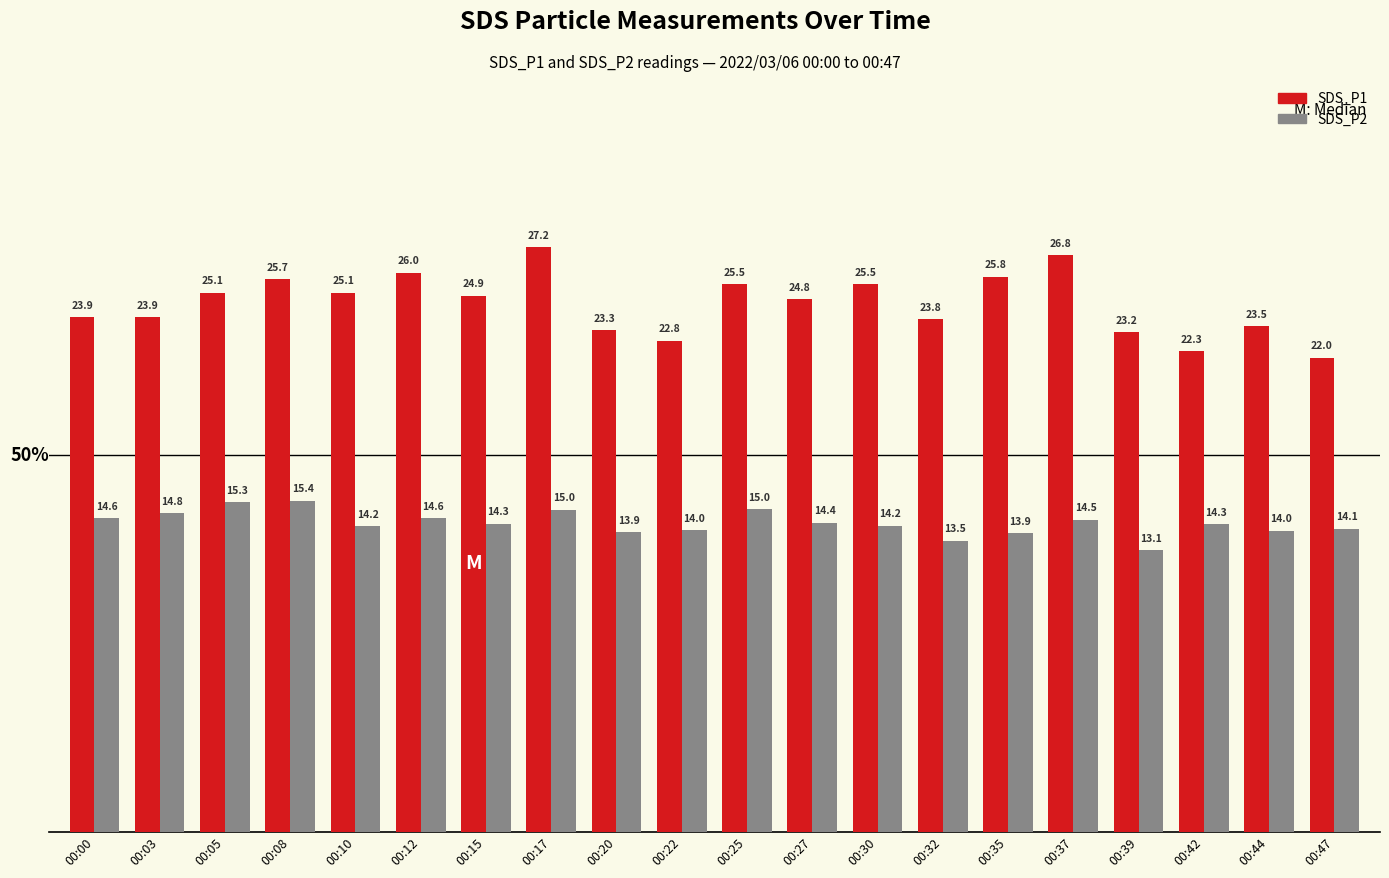

How many data points in SDS_P1 are less than 24?

9